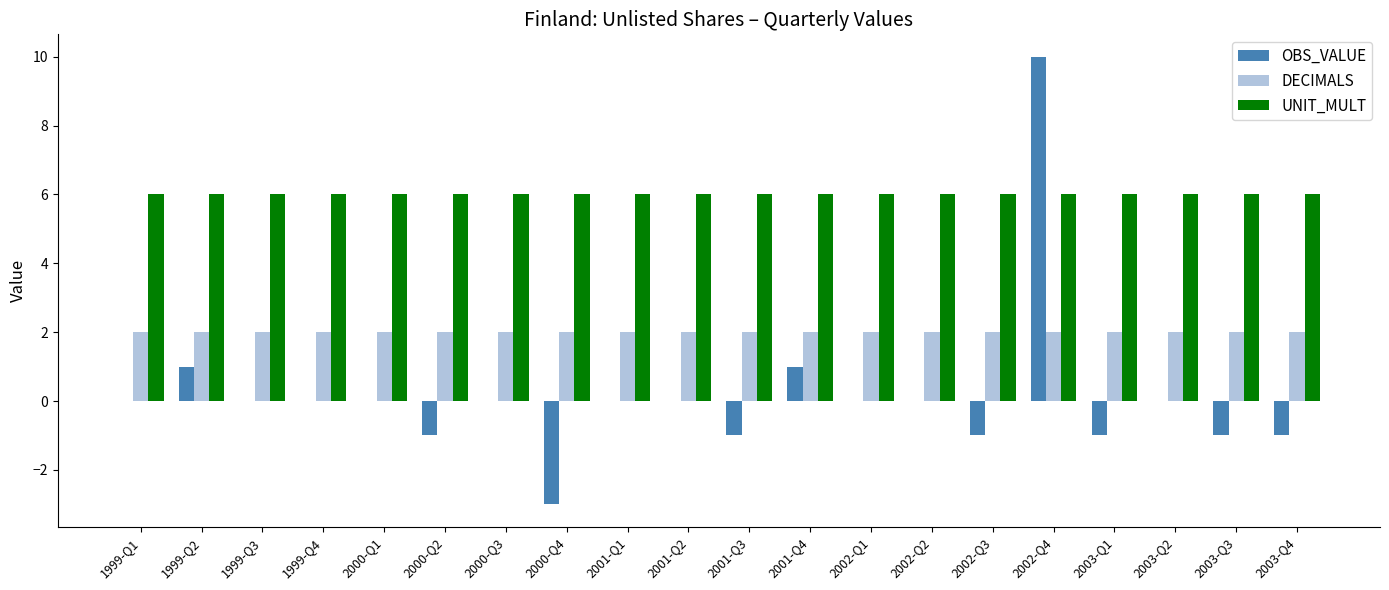

True or false: DECIMALS has a value of 1 at 2002-Q1.

False